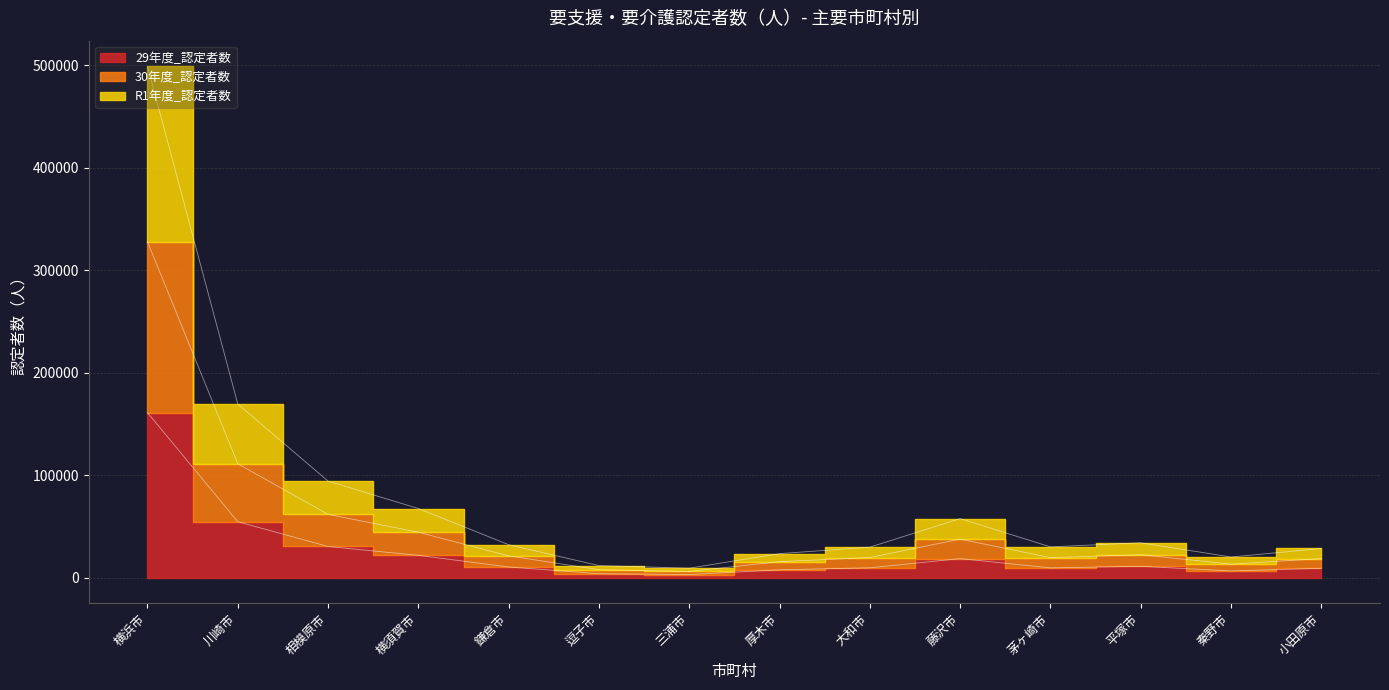

The value of 29年度_認定者数 at 平塚市 is 11028. True or false?

True